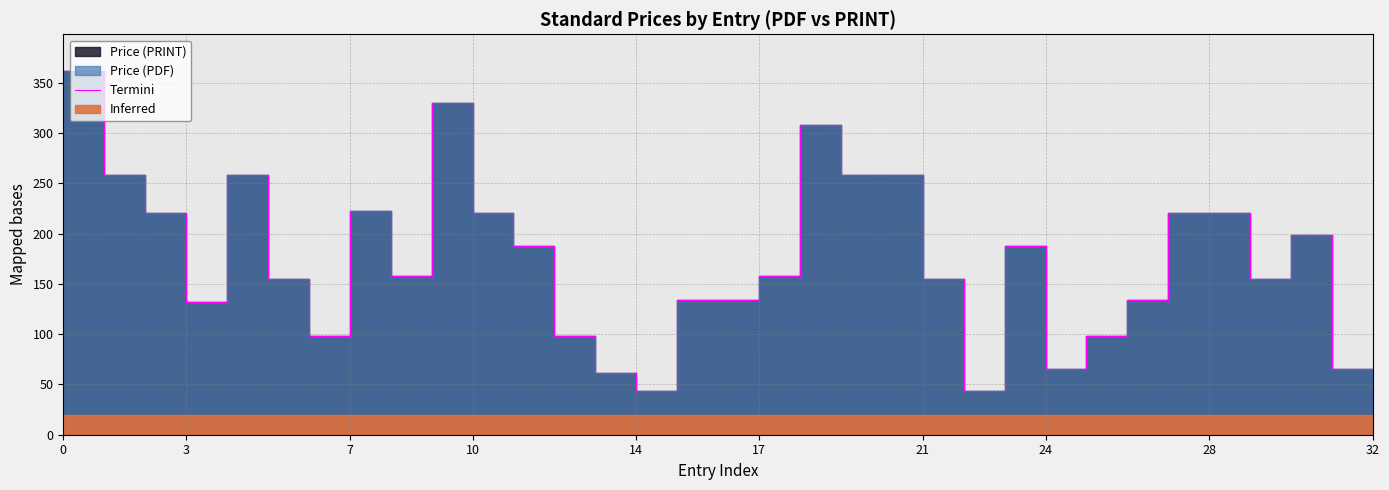

The value at 24 is 188. True or false?

True